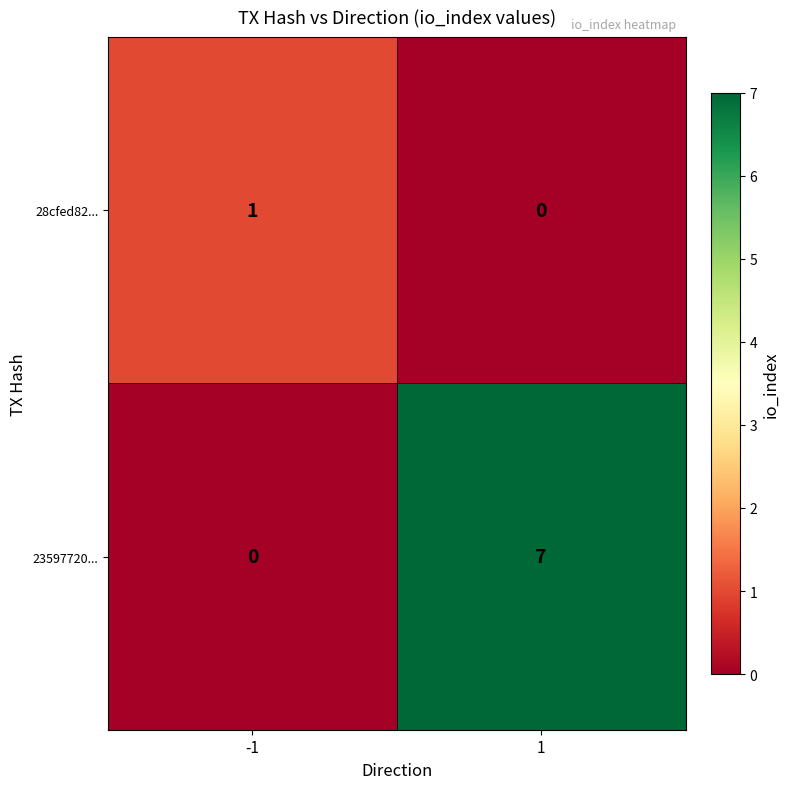

What is the sum of all 23597720... values?

7